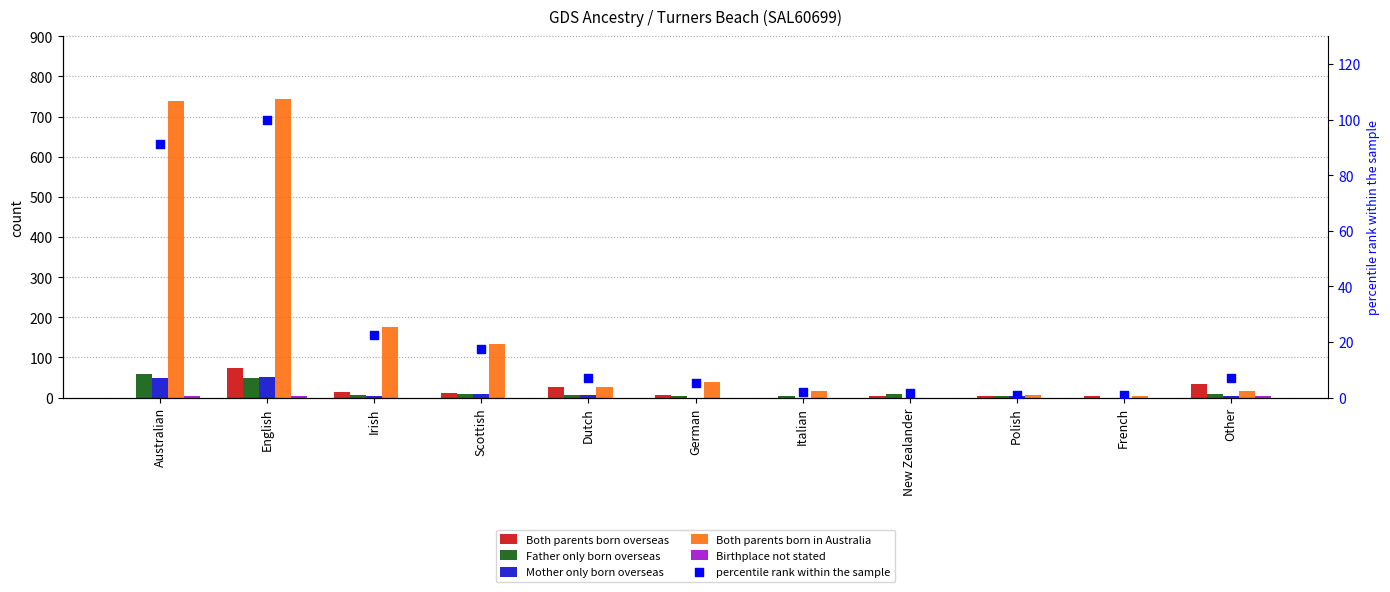

At which category is the sum across all series the highest?

English